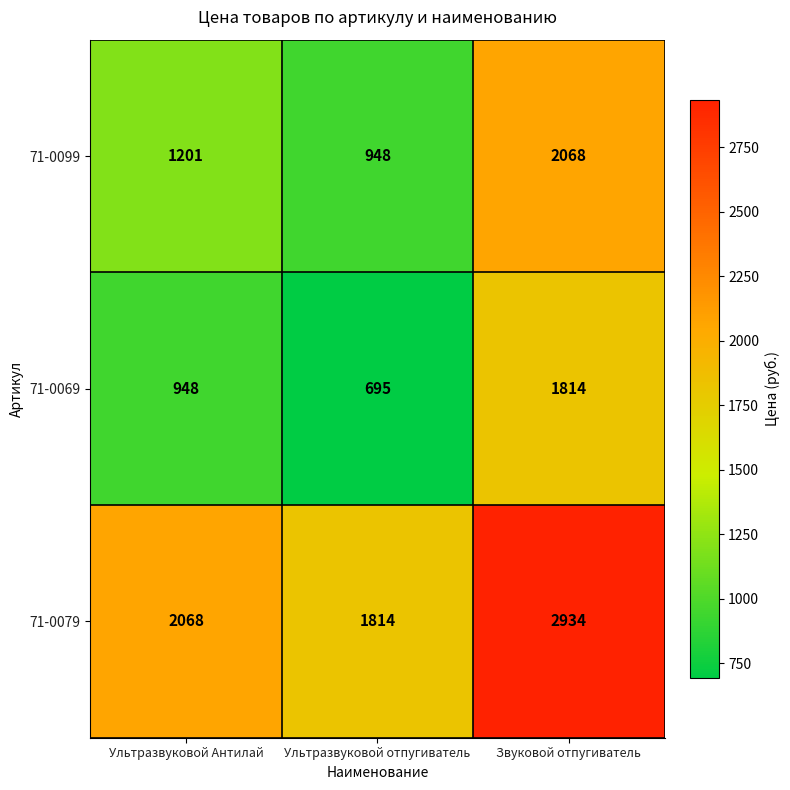

What is the sum of all 71-0099 values?

4217